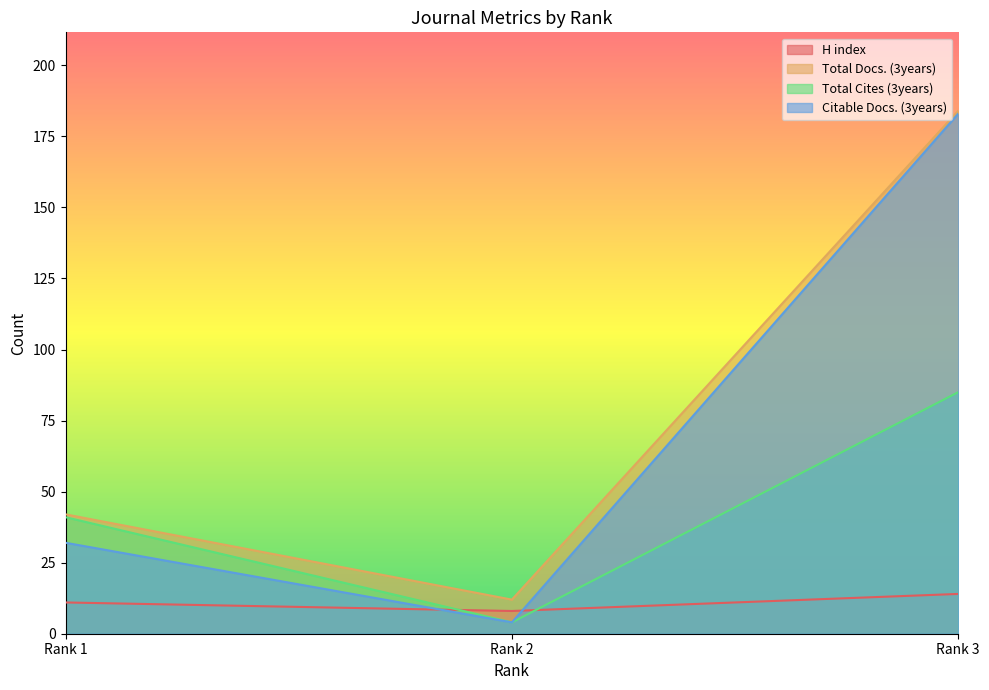

What is the difference between the maximum and minimum values in the Citable Docs. (3years) series?

179